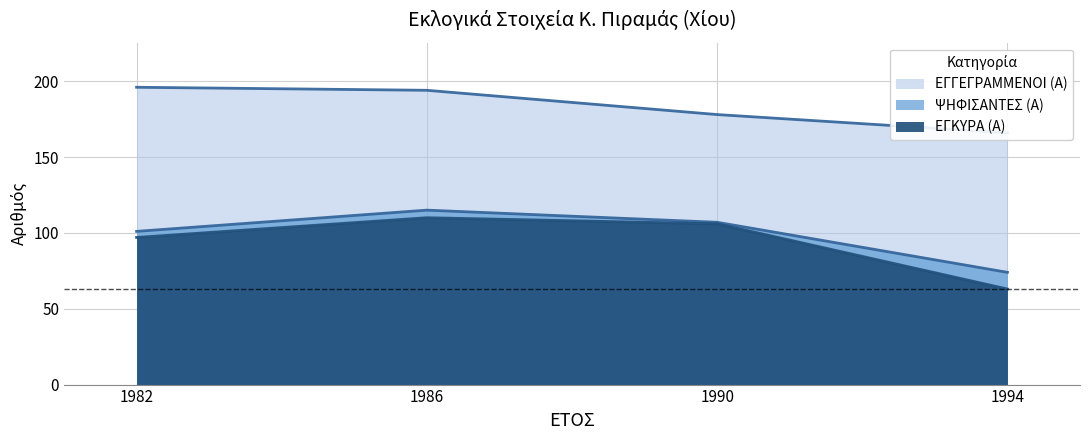

Read the ΕΓΓΕΓΡΑΜΜΕΝΟΙ (Α) value at 1990, to the nearest 5.

180